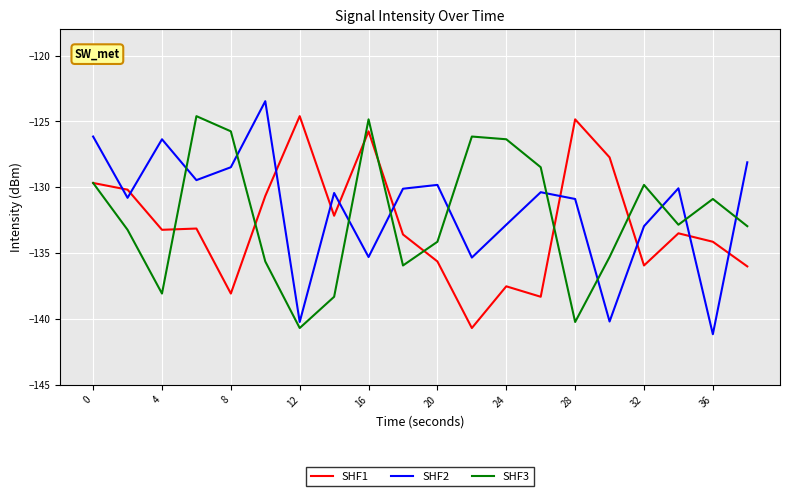

List the series in order of their overall mean, lowest first.

SHF1, SHF3, SHF2